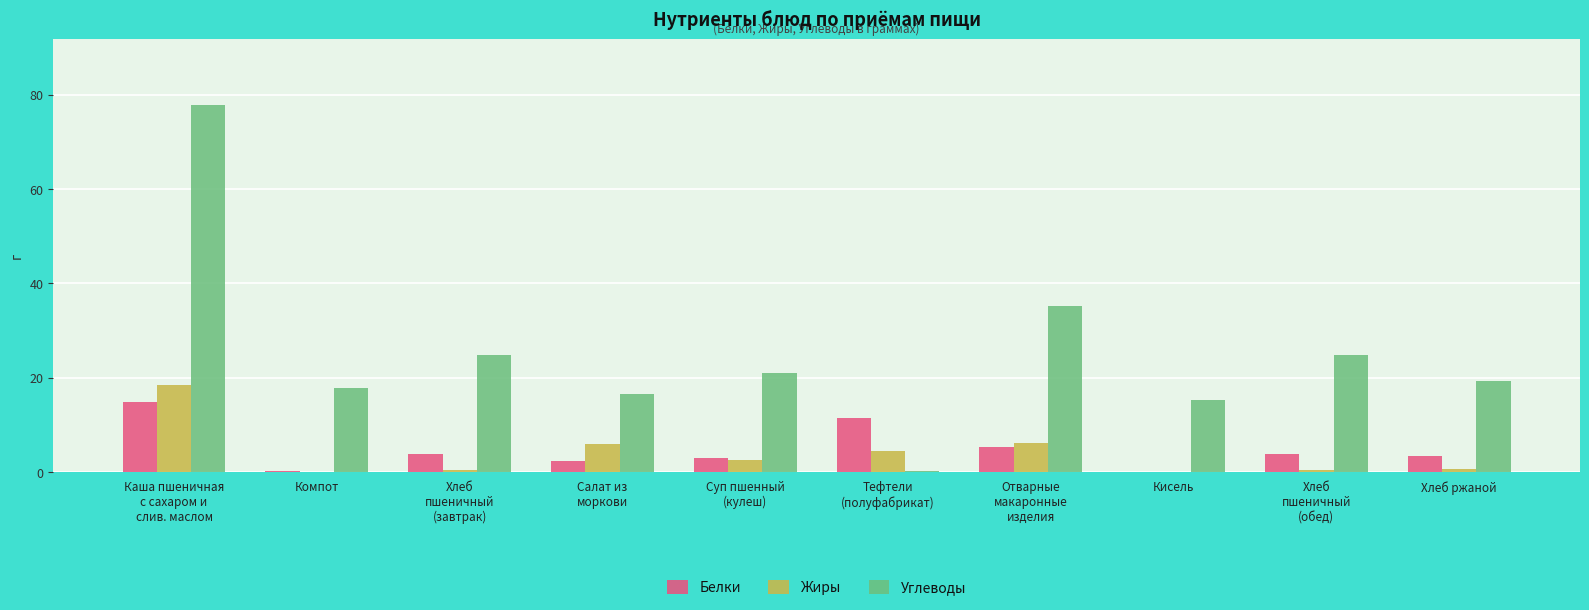

Which series has the largest total across all categories?

Углеводы